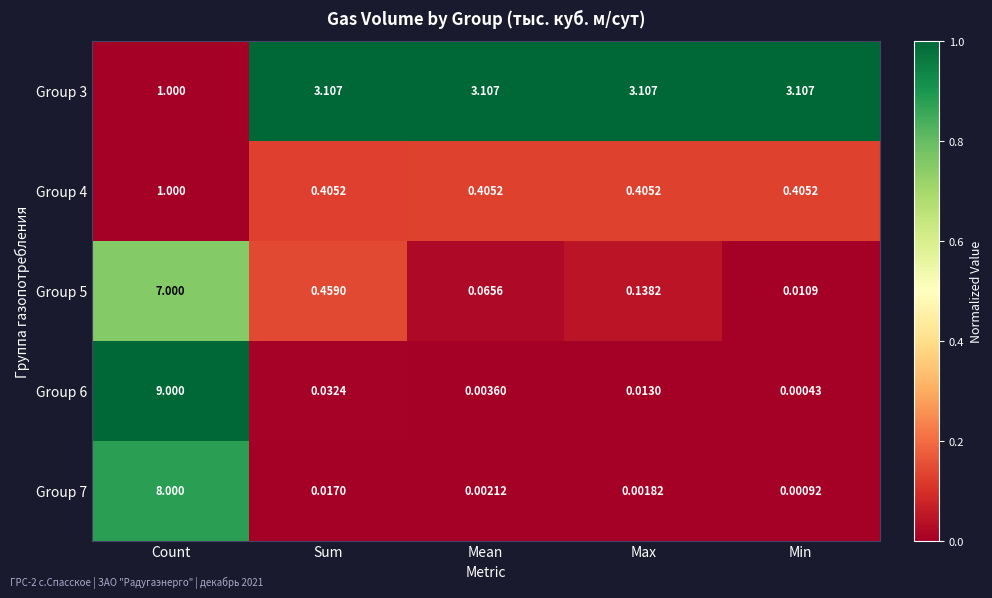

At which label does Group 3 first exceed 3?

Sum